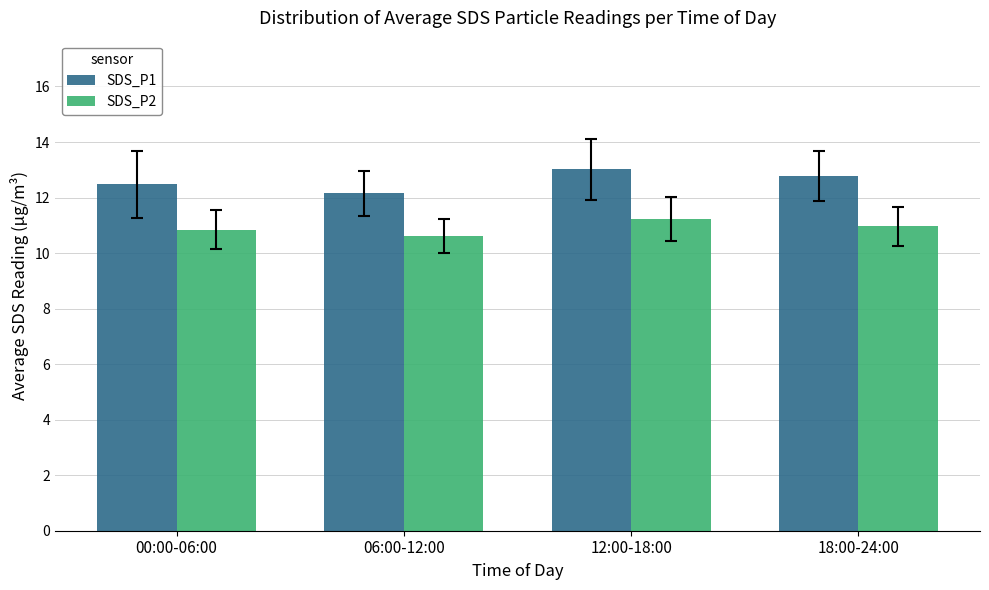

What position from the right is 12:00-18:00?

2